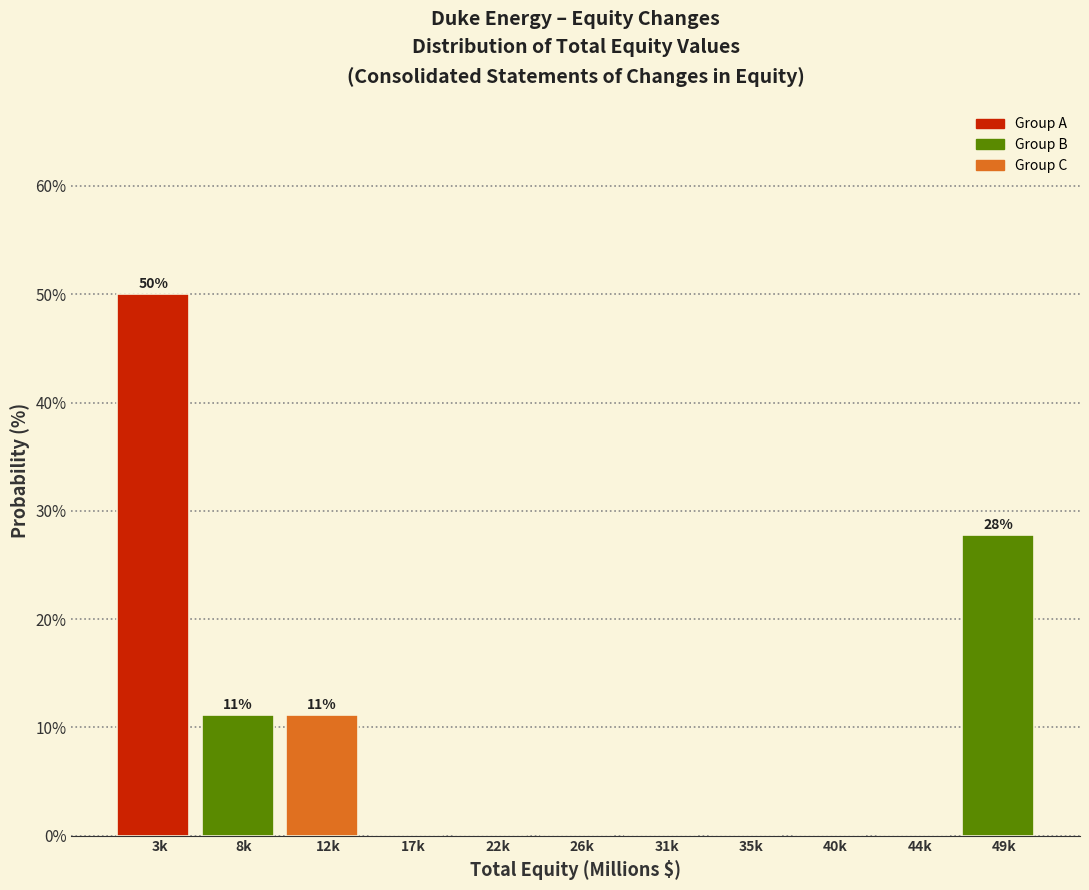

Reading right to left, what are all the values shown in this chart?

49k=27.8	44k=0.0	40k=0.0	35k=0.0	31k=0.0	26k=0.0	22k=0.0	17k=0.0	12k=11.1	8k=11.1	3k=50.0